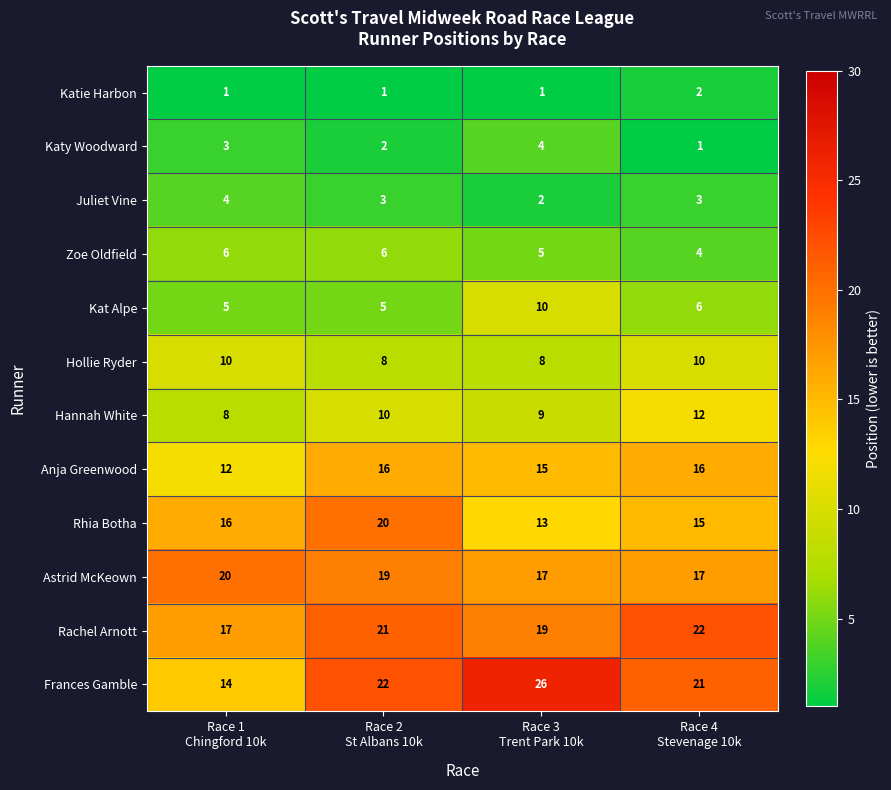

Count the Hollie Ryder values in the range 8 to 10.

4